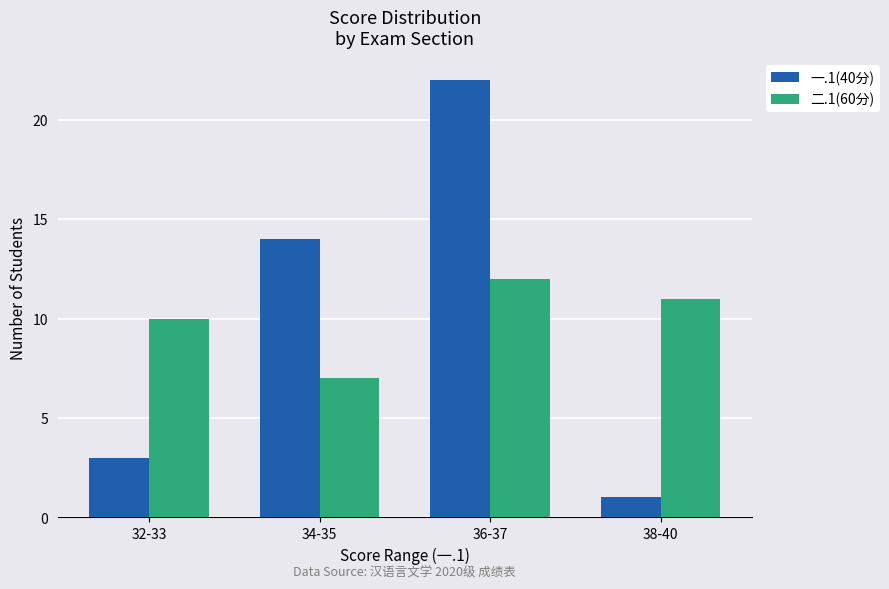

True or false: 一.1(40分) has a value of 1 at 38-40.

True